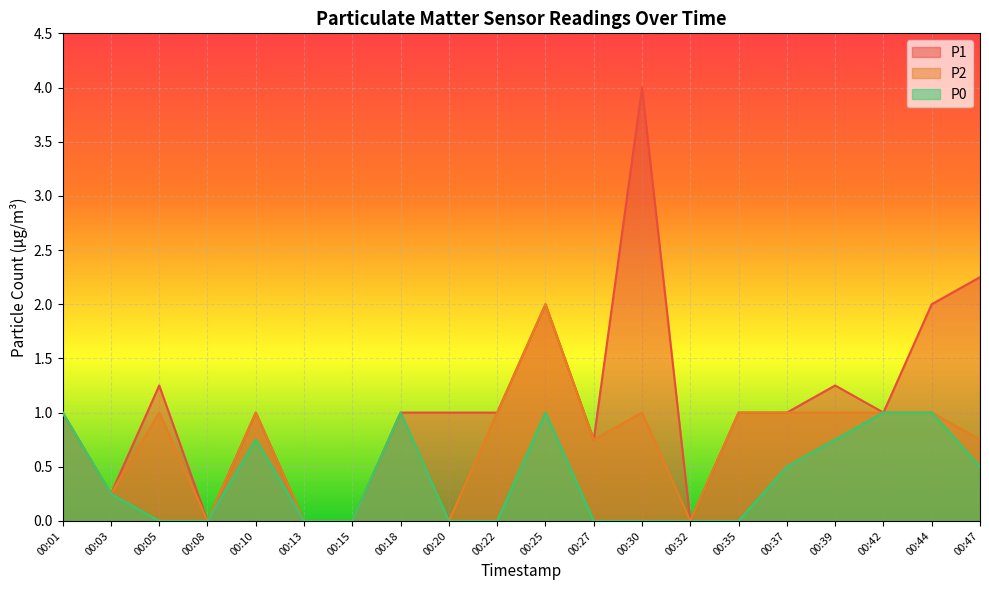

Reading right to left, what are all the values shown in this chart?

P1: 2.2	2.0	1.0	1.2	1.0	1.0	0.0	4.0	0.8	2.0	1.0	1.0	1.0	0.0	0.0	1.0	0.0	1.2	0.2	1.0
P2: 0.8	1.0	1.0	1.0	1.0	1.0	0.0	1.0	0.8	2.0	1.0	0.0	1.0	0.0	0.0	1.0	0.0	1.0	0.2	1.0
P0: 0.5	1.0	1.0	0.8	0.5	0.0	0.0	0.0	0.0	1.0	0.0	0.0	1.0	0.0	0.0	0.8	0.0	0.0	0.2	1.0